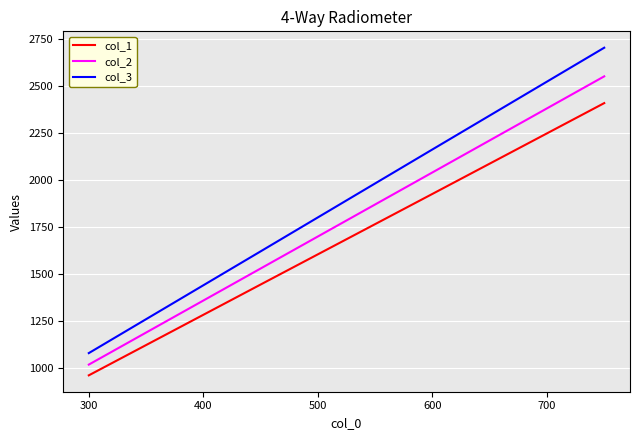

What is the greatest value displayed?

2702